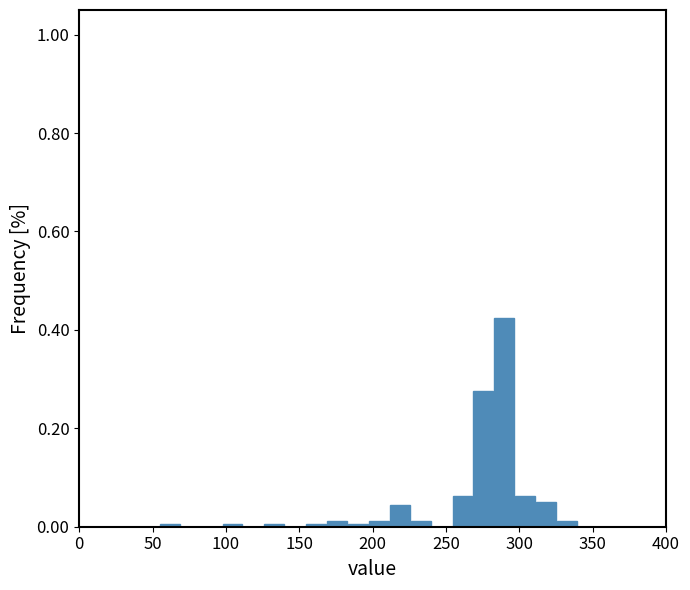

Around what value on the x-axis is the tallest bar? Give the approximate position of its centre, as read against the axis.

290